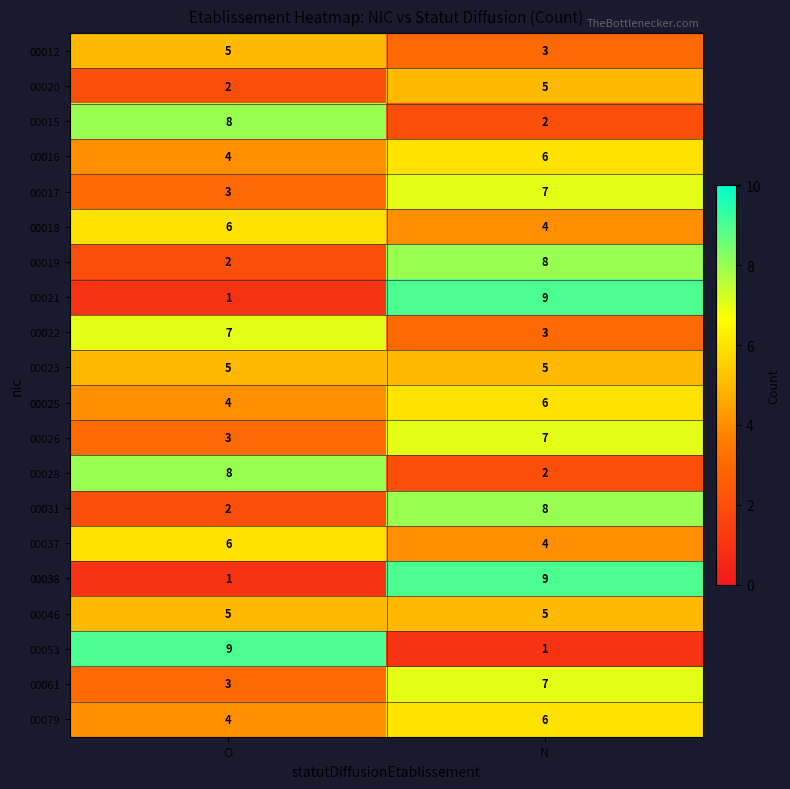

Read the 00025 value at N.

6